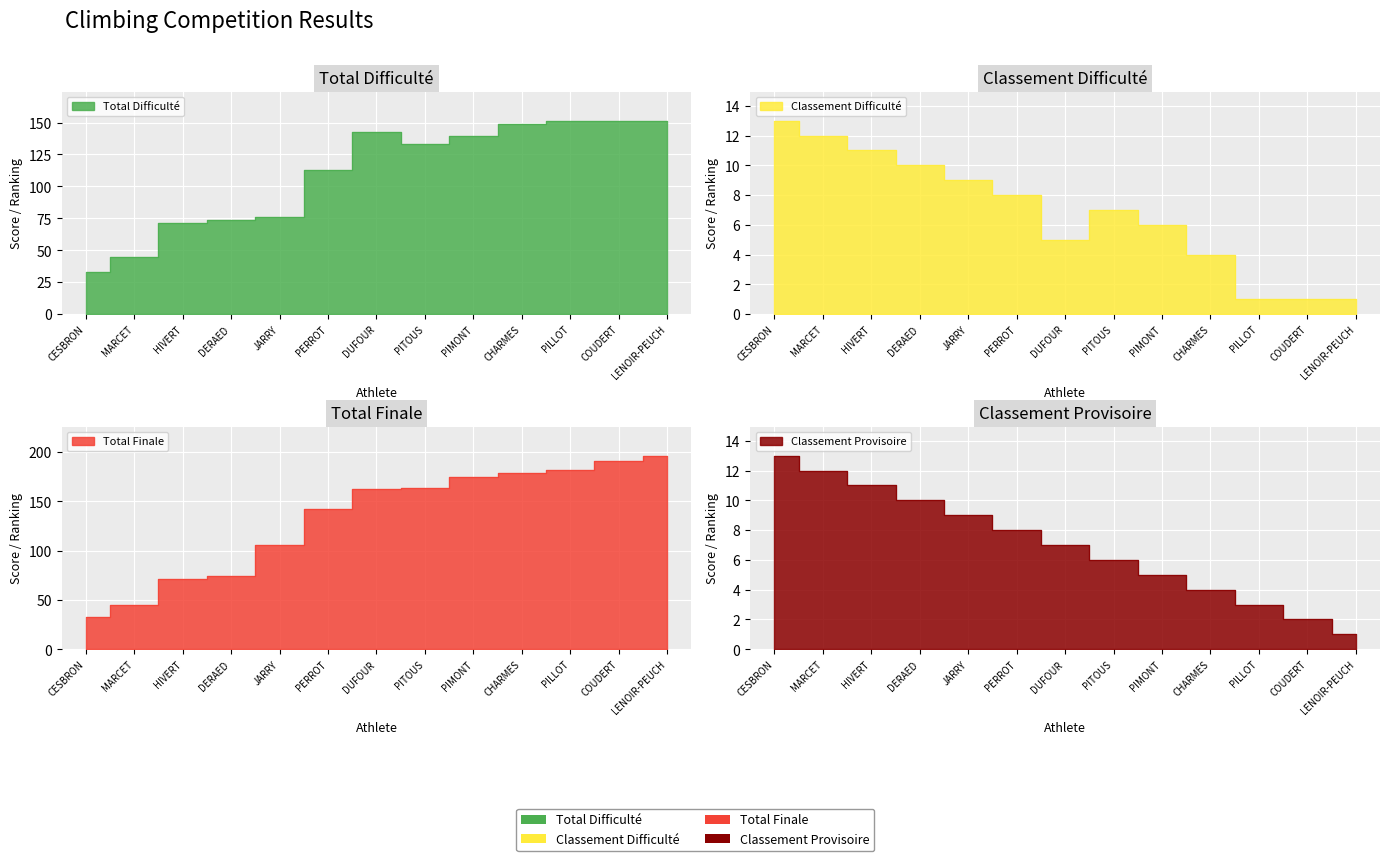

What value does the Total Difficulté series have at PILLOT?

151.5